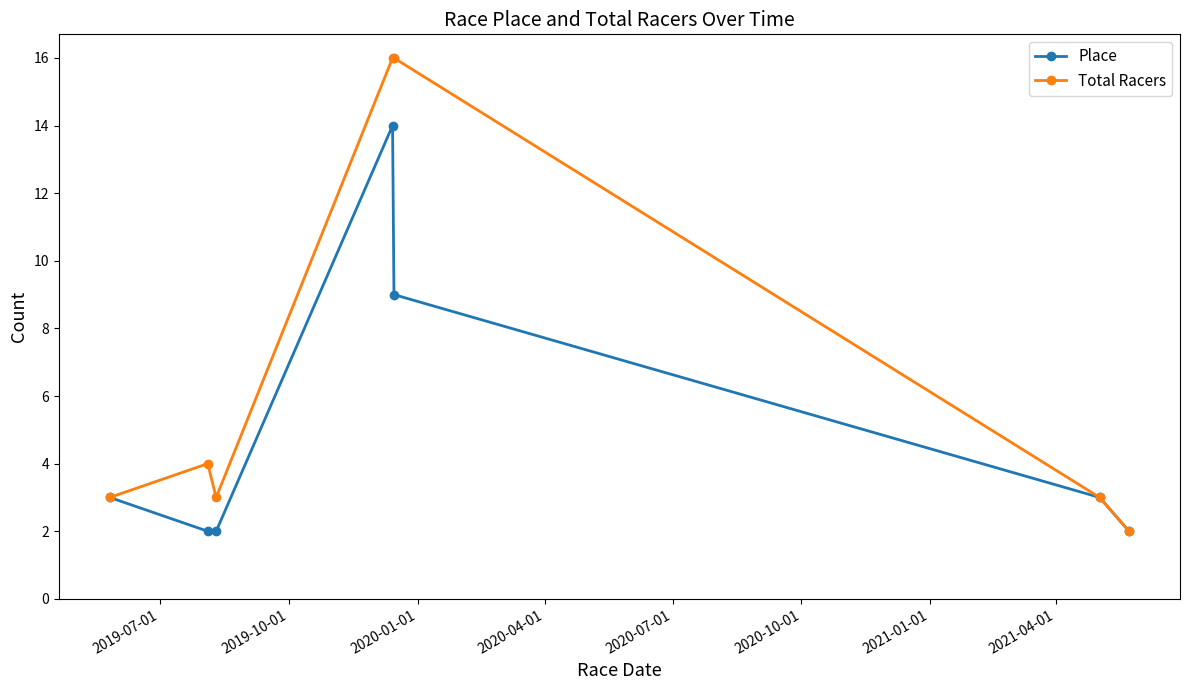

Which series has the largest range (max minus min)?

Total Racers